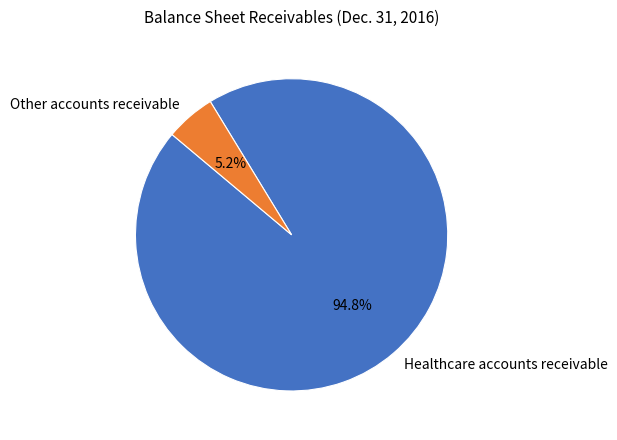

How many slices are in this pie chart?

2